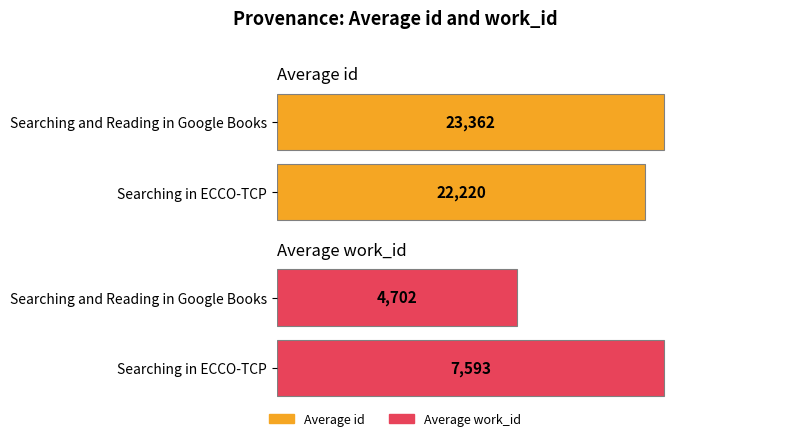

What is the spread (max minus min) of values at Searching and Reading in Google Books?

18660